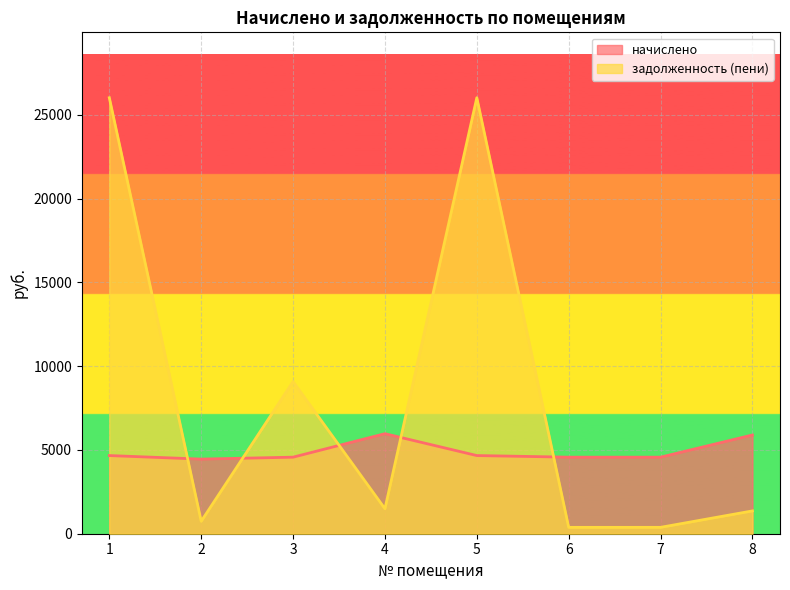

What is the lowest value of the задолженность (пени) series?

380.6